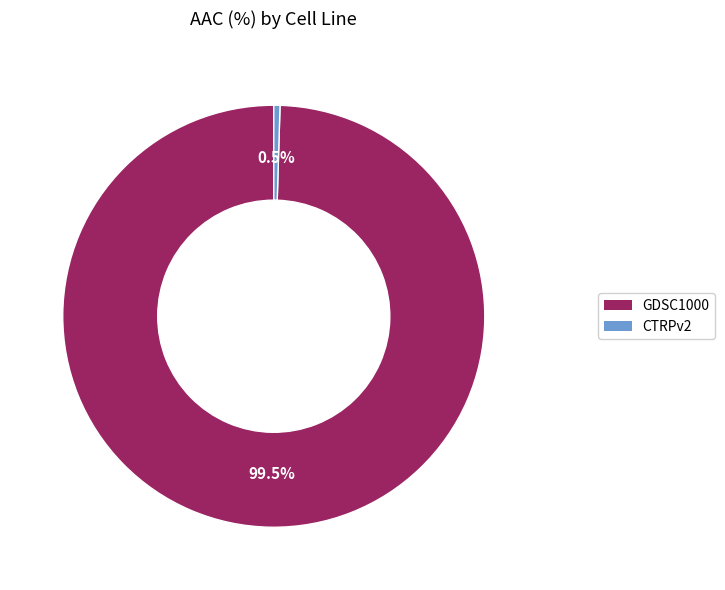

Which category accounts for the majority?

GDSC1000